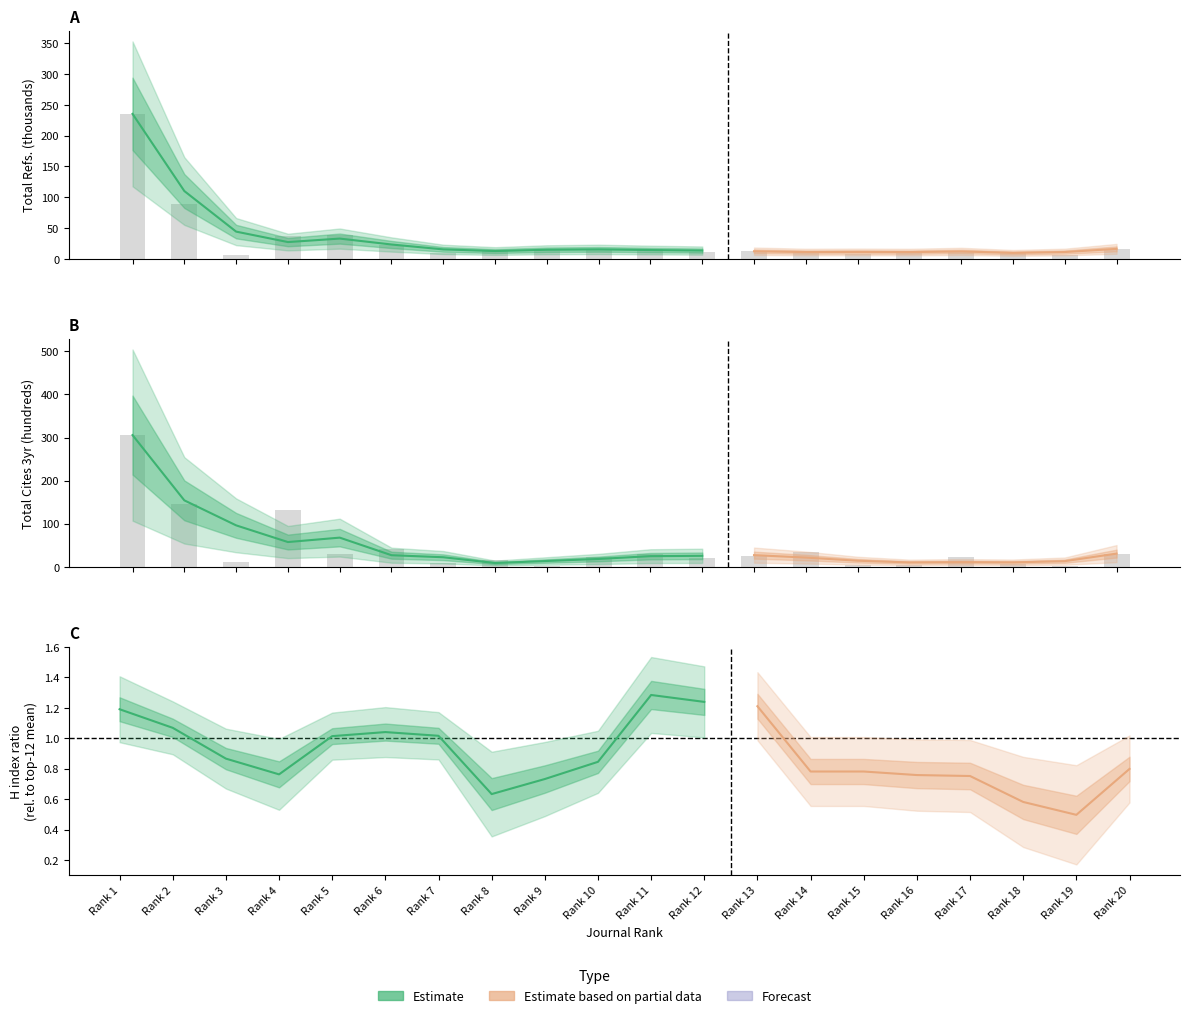

At how many categories does at least one series exceed 295?

1